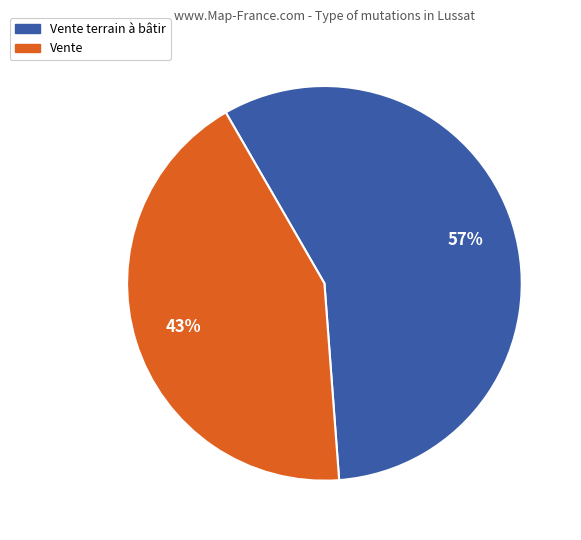

Count the number of slices in the pie.

2